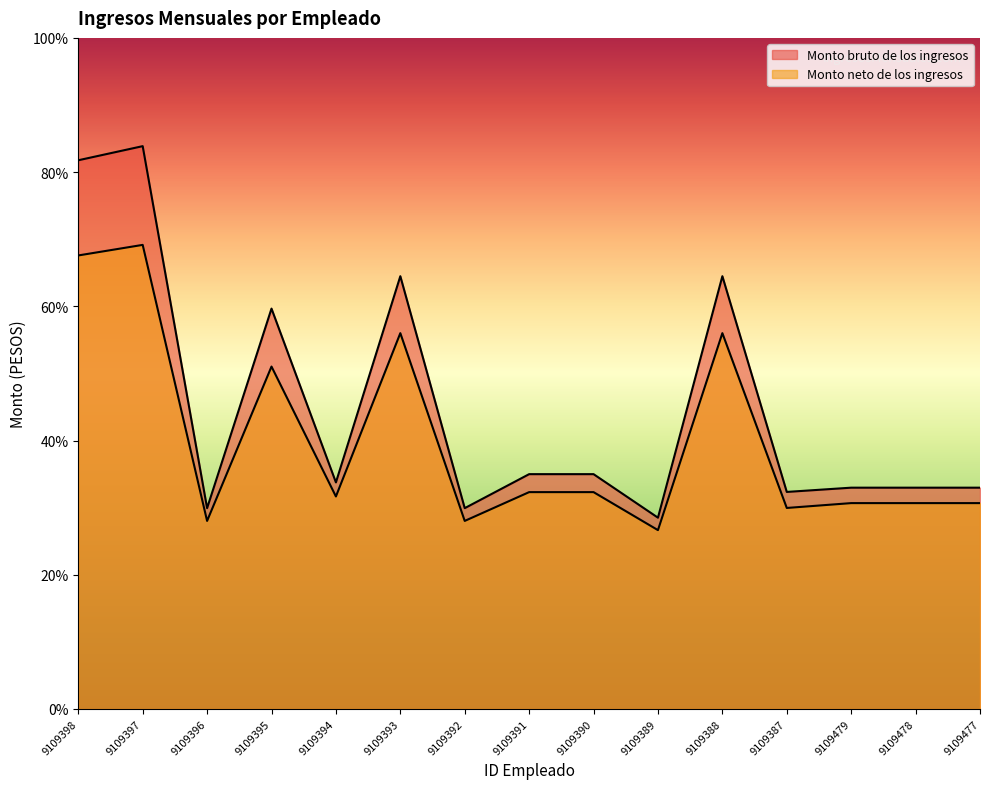

Count the number of data series in this chart.

2